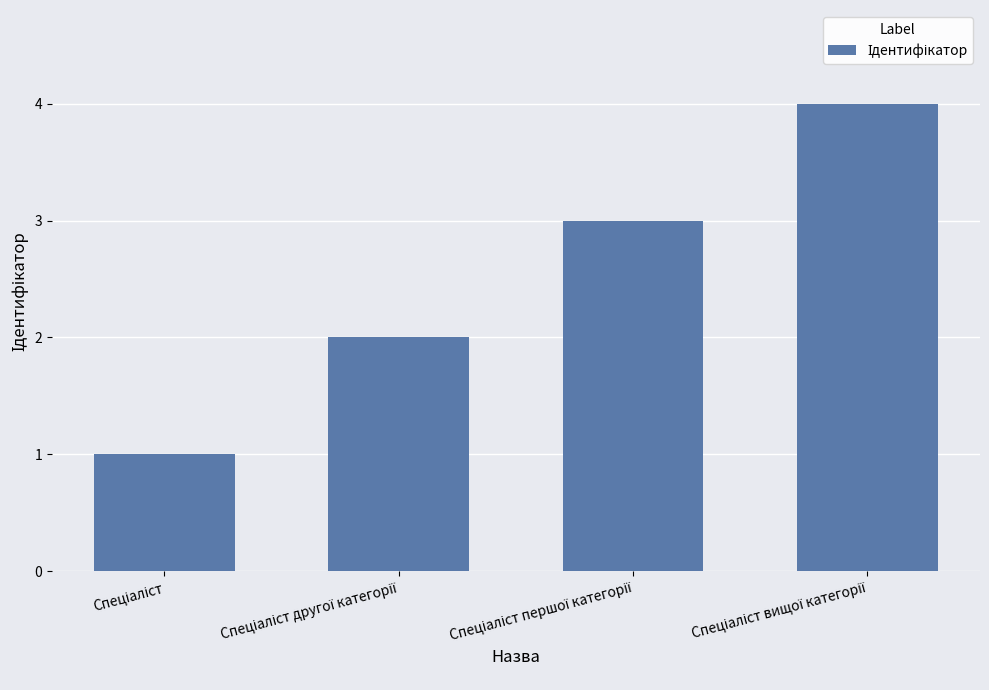

What is the maximum value shown in the chart?

4